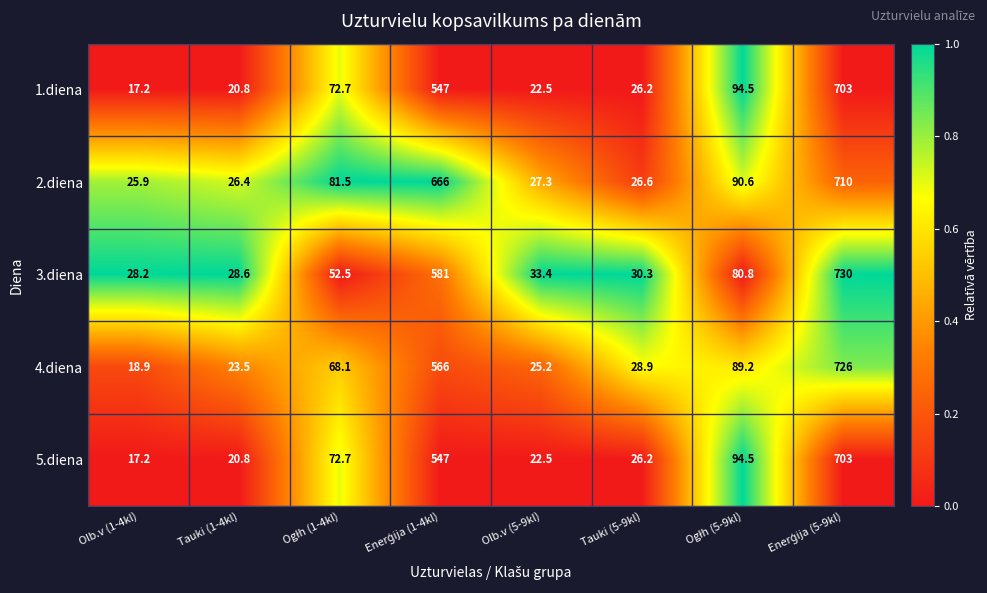

Read the 1.diena value at Tauki (1-4kl).

20.8